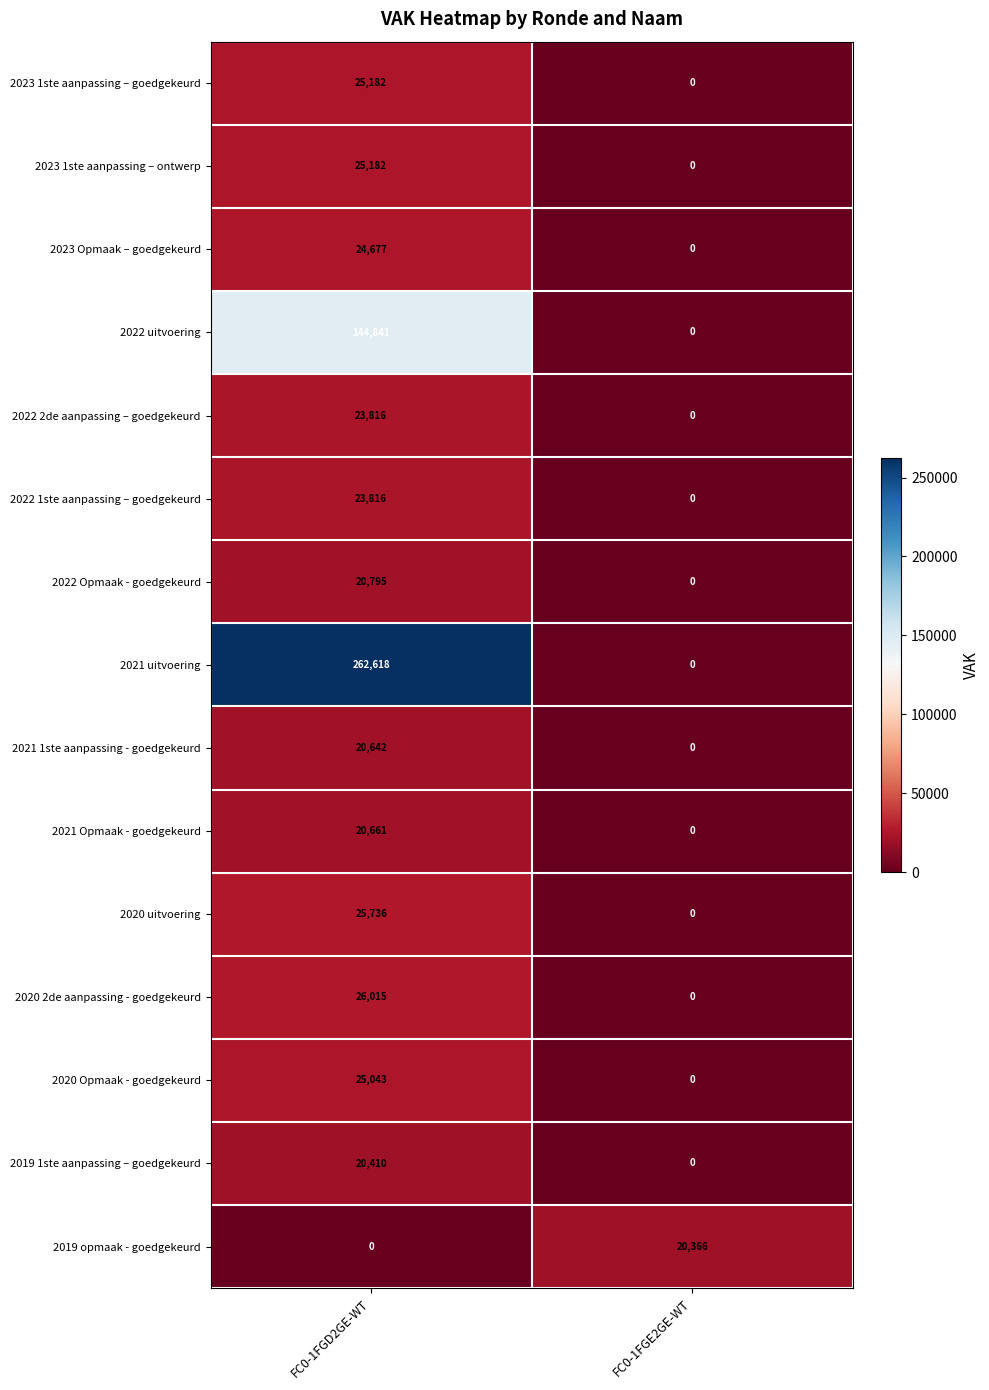

Reading right to left, list all the values displayed in this chart.

2023 1ste aanpassing – goedgekeurd: 0	25182
2023 1ste aanpassing – ontwerp: 0	25182
2023 Opmaak – goedgekeurd: 0	24677
2022 uitvoering: 0	144841
2022 2de aanpassing – goedgekeurd: 0	23816
2022 1ste aanpassing – goedgekeurd: 0	23816
2022 Opmaak - goedgekeurd: 0	20795
2021 uitvoering: 0	262618
2021 1ste aanpassing - goedgekeurd: 0	20642
2021 Opmaak - goedgekeurd: 0	20661
2020 uitvoering: 0	25736
2020 2de aanpassing - goedgekeurd: 0	26015
2020 Opmaak - goedgekeurd: 0	25043
2019 1ste aanpassing – goedgekeurd: 0	20410
2019 opmaak - goedgekeurd: 20366	0